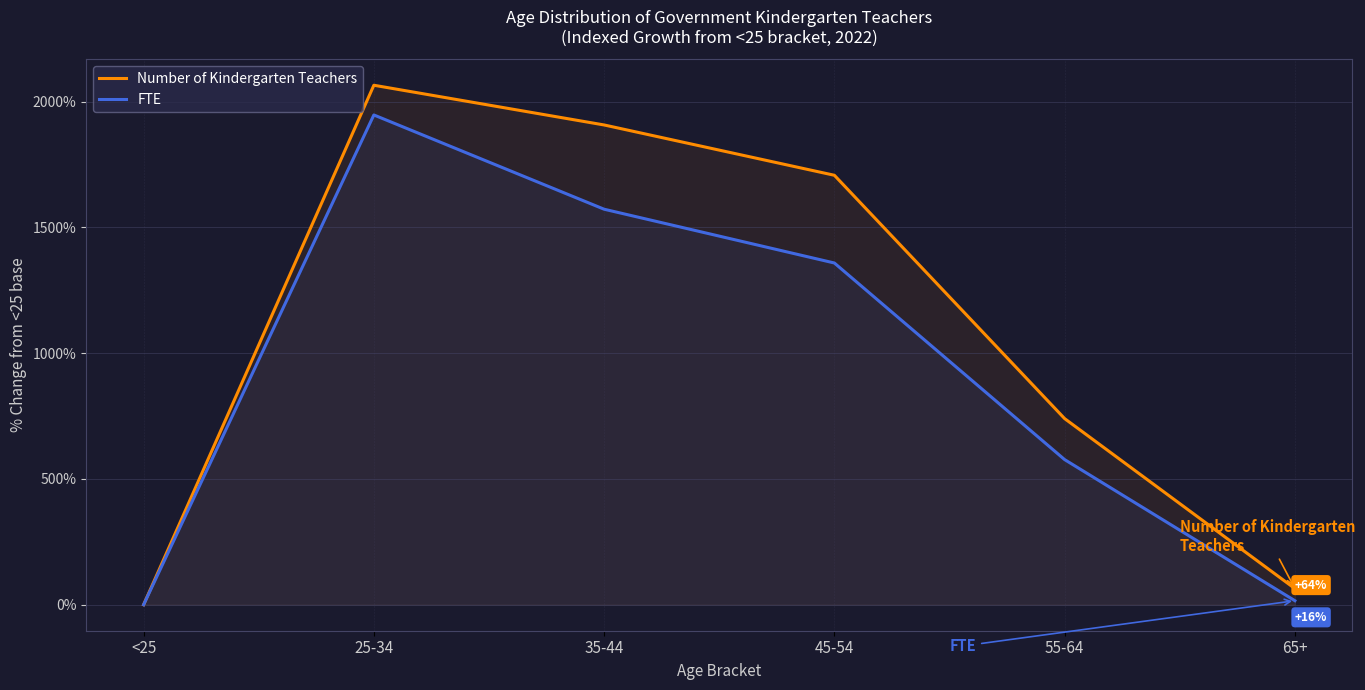

What is the difference between the maximum and minimum values in the Number of Kindergarten Teachers series?

2065.3